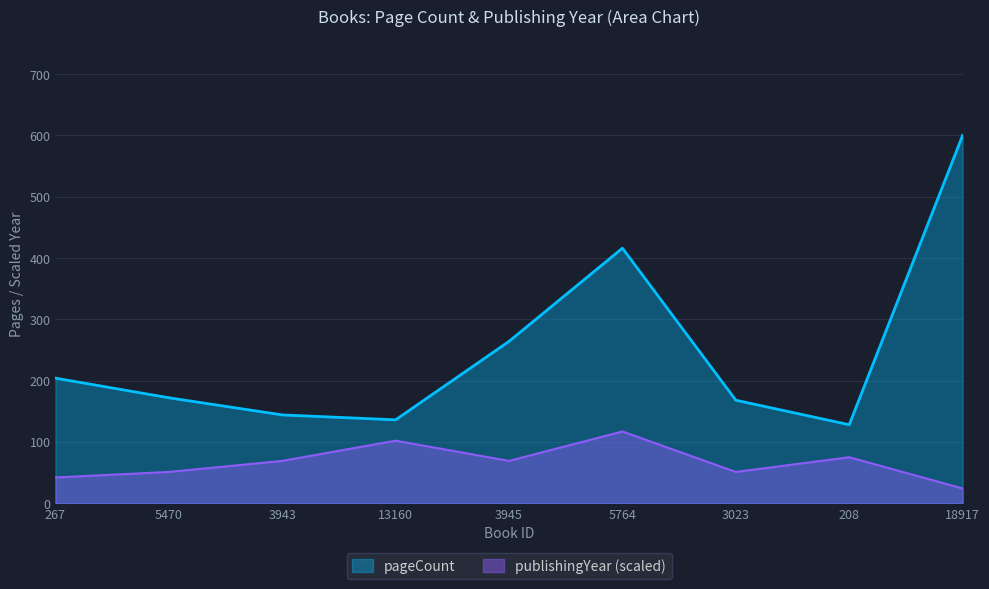

Rank the series at 13160 from highest to lowest value.

pageCount, publishingYear (scaled)